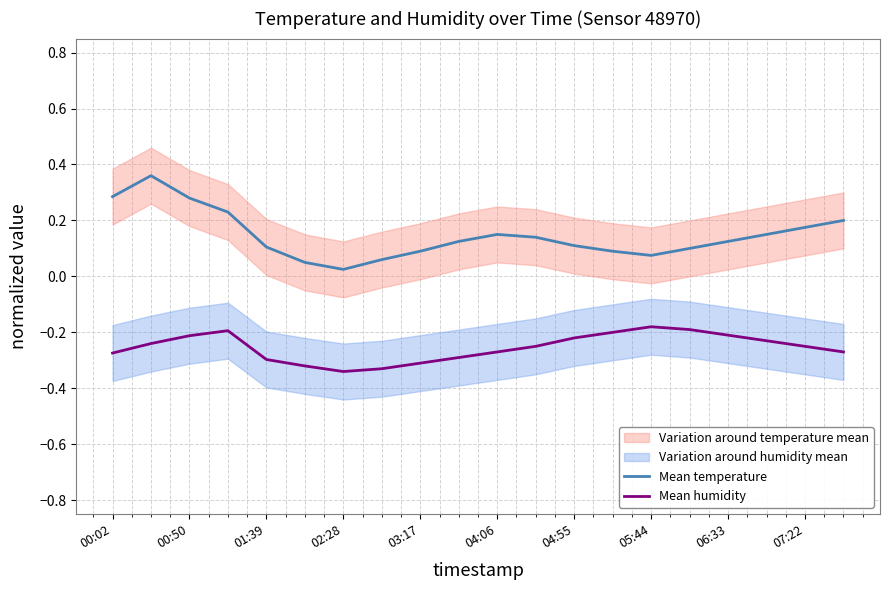

True or false: Mean humidity has a value of -0.2 at 06:33.

True